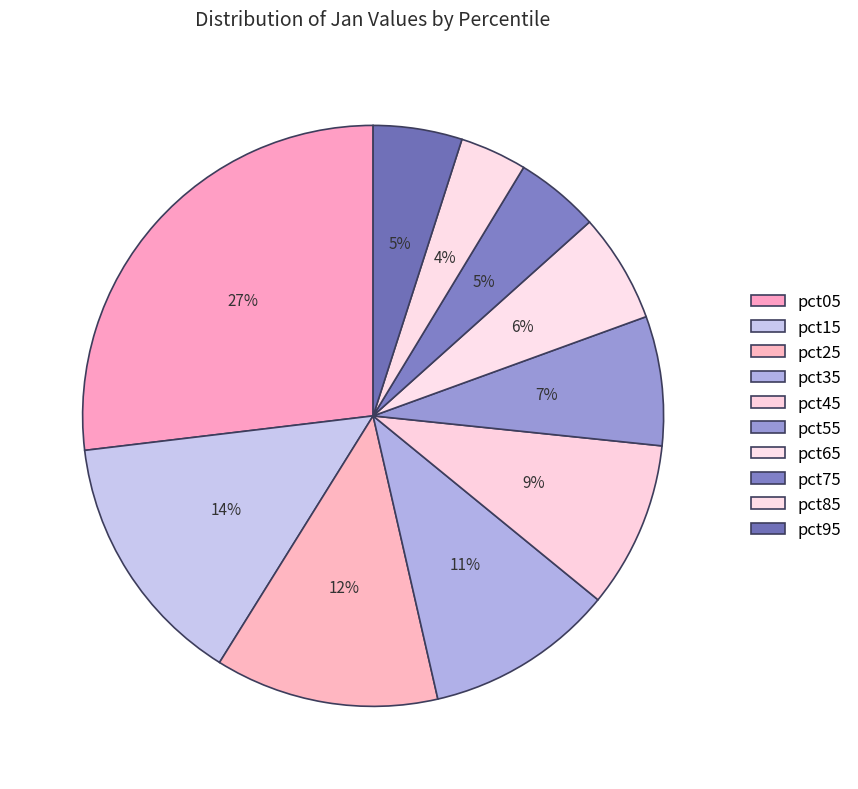

What percentage is the pct95 slice, to the nearest percent?

5%